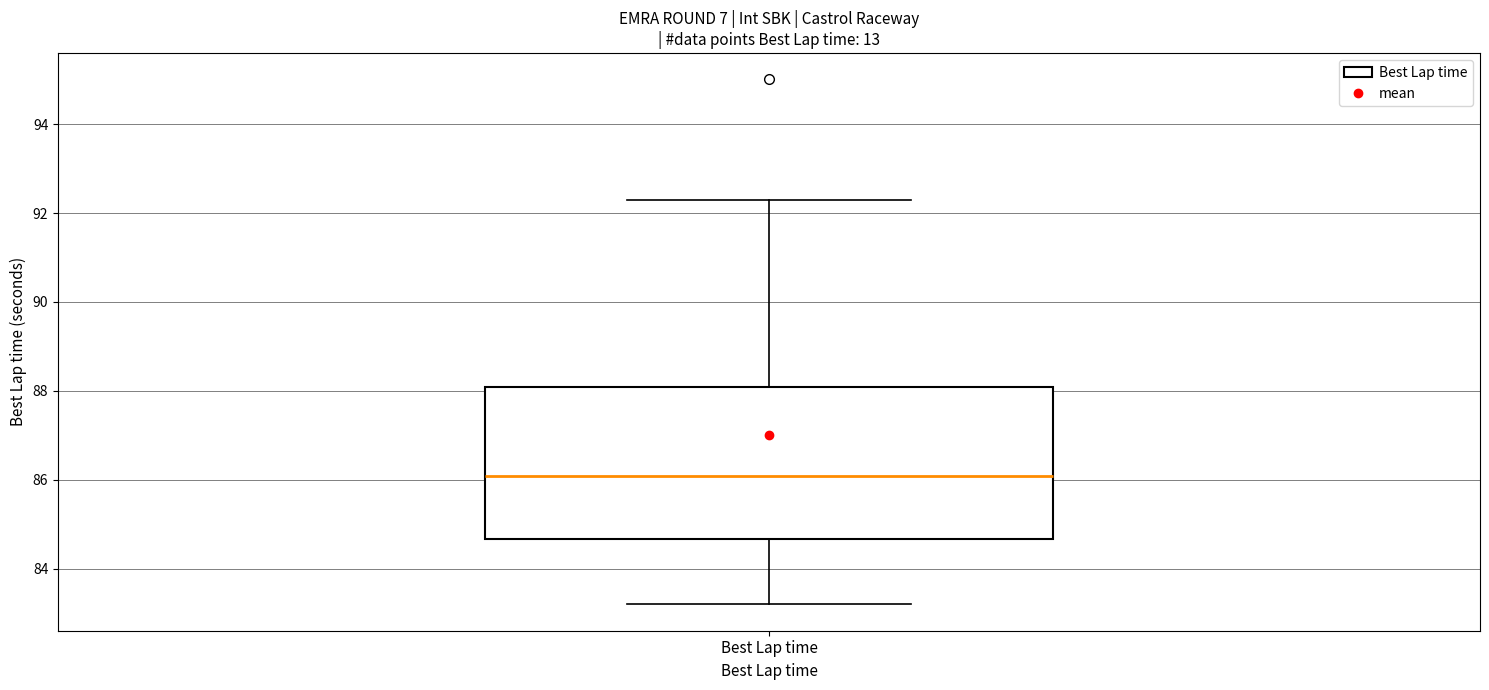

Read this box plot against the y-axis: the position of the median line, the range covered by the box, and the ends of both whiskers. The values are not printed on the chart, so give them approximately, as read against the axis.

median 86.0, box 84.6 to 88.0, whiskers 83.2 to 92.4